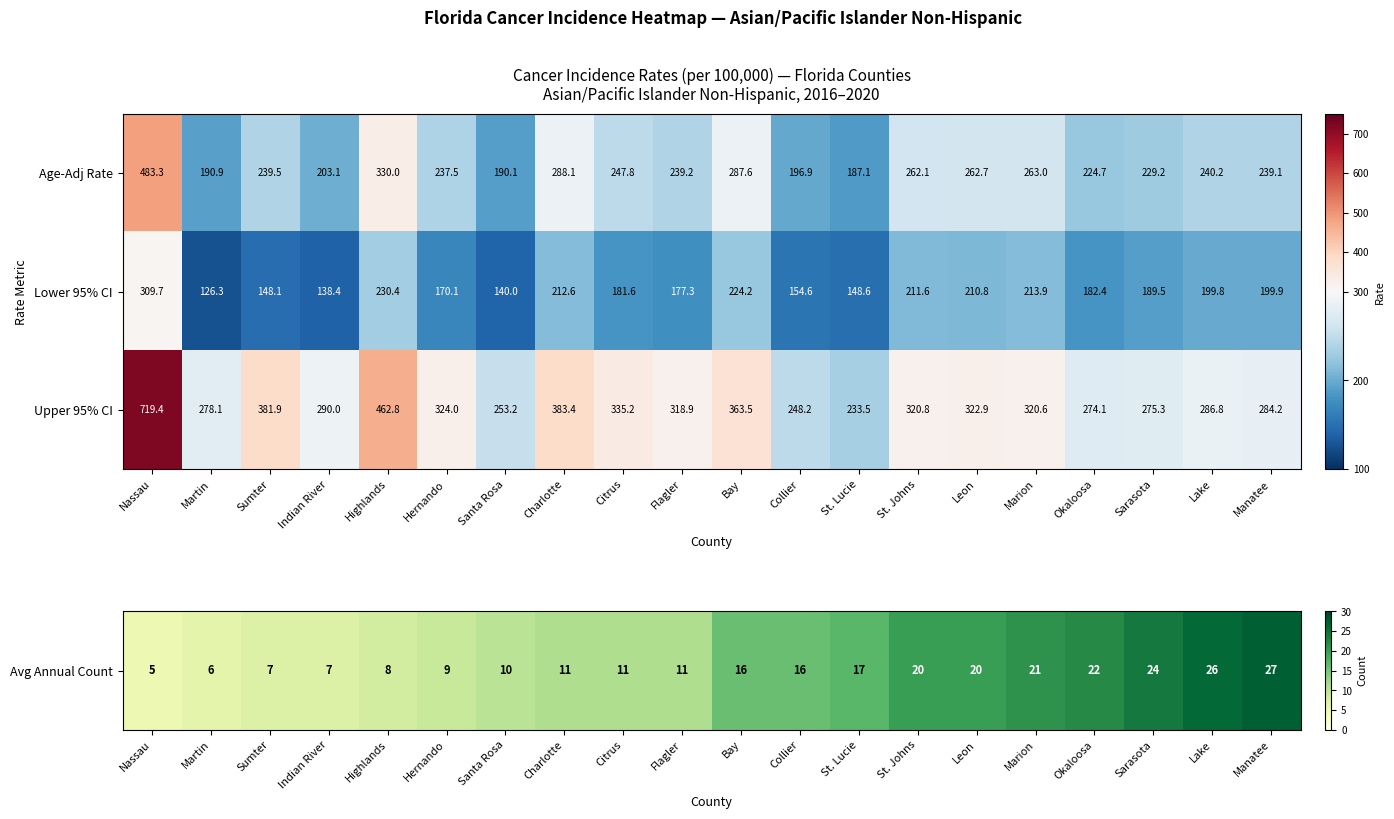

How many categories are shown in the chart?

20